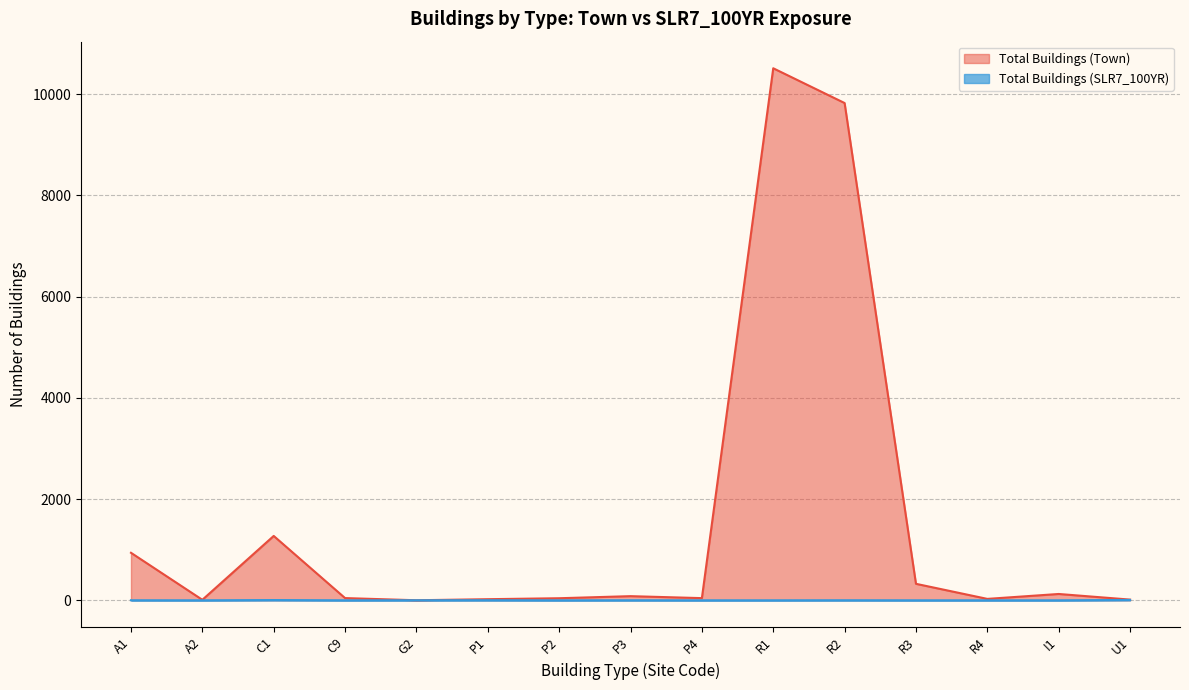

Does the chart display data point markers on the line(s)?

No